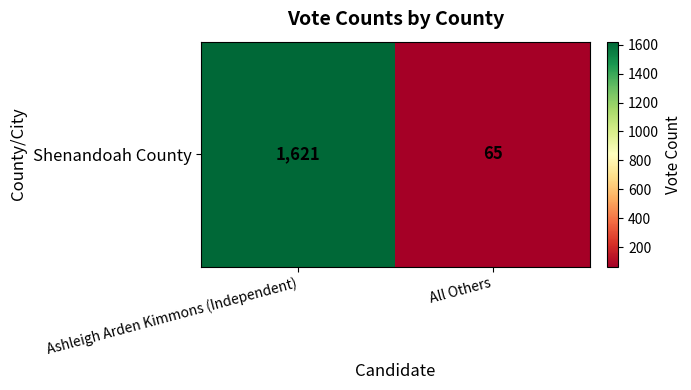

Is it true that the value at All Others is 105?

False